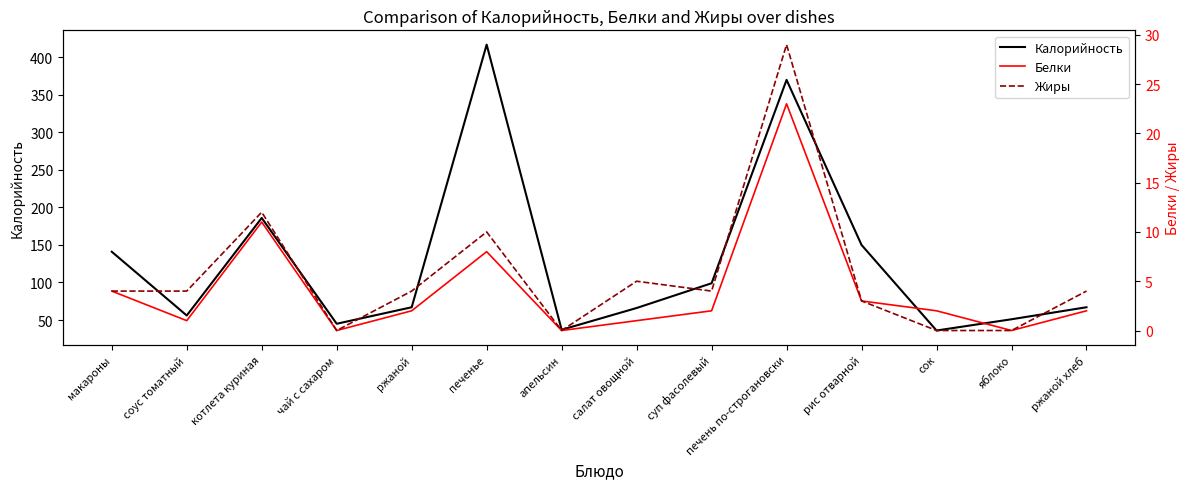

Rank the categories by Белки value from highest to lowest.

печень по-строгановски, котлета куриная, печенье, макароны, рис отварной, ржаной, суп фасолевый, сок, ржаной хлеб, соус томатный, салат овощной, чай с сахаром, апельсин, яблоко